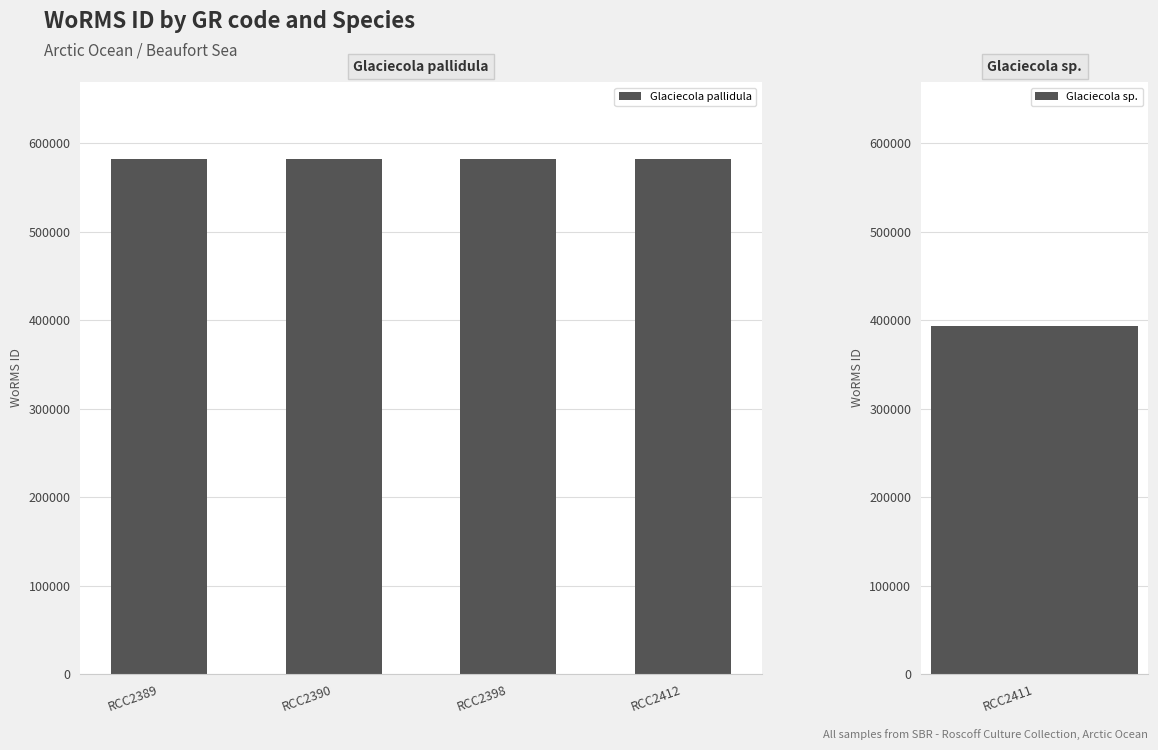

True or false: the data shows 393087 at RCC2411.

True